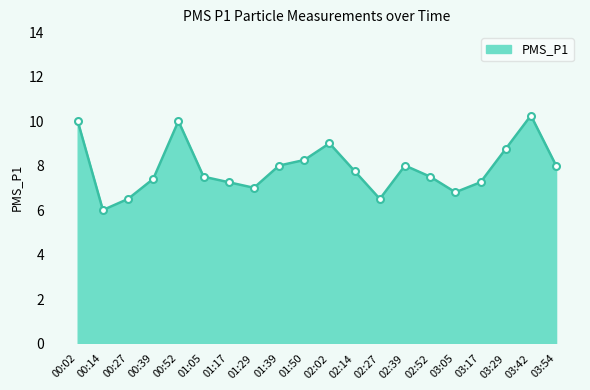

Which label corresponds to the largest value in the chart?

03:42